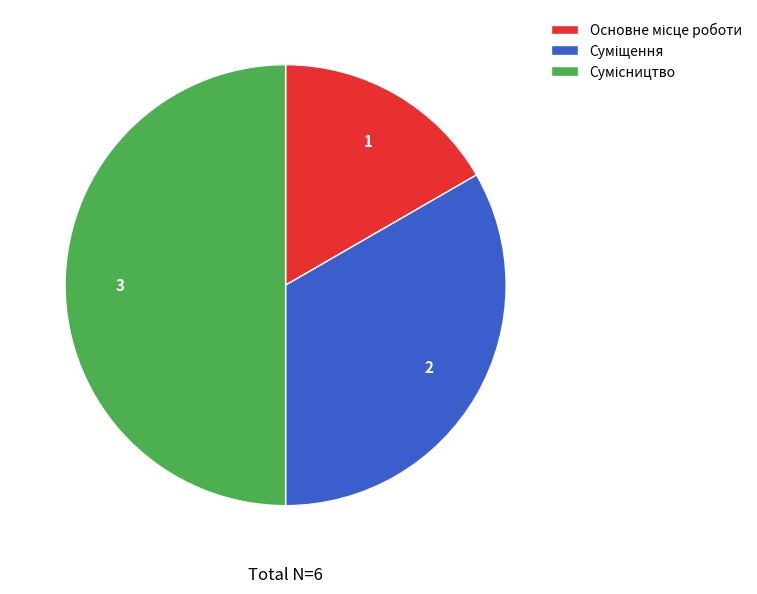

To the nearest percent, what is the combined percentage of Сумісництво and Основне місце роботи?

67%